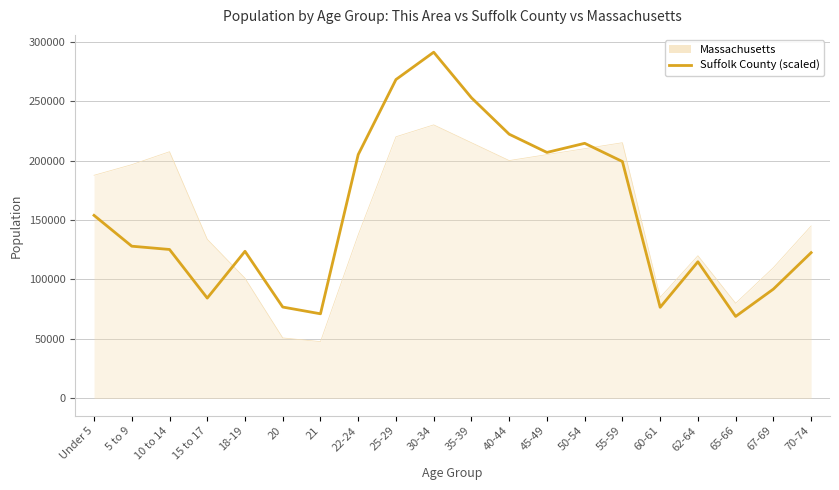

Is the value of Suffolk County (scaled) at 67-69 greater than the value of Massachusetts at 67-69?

No